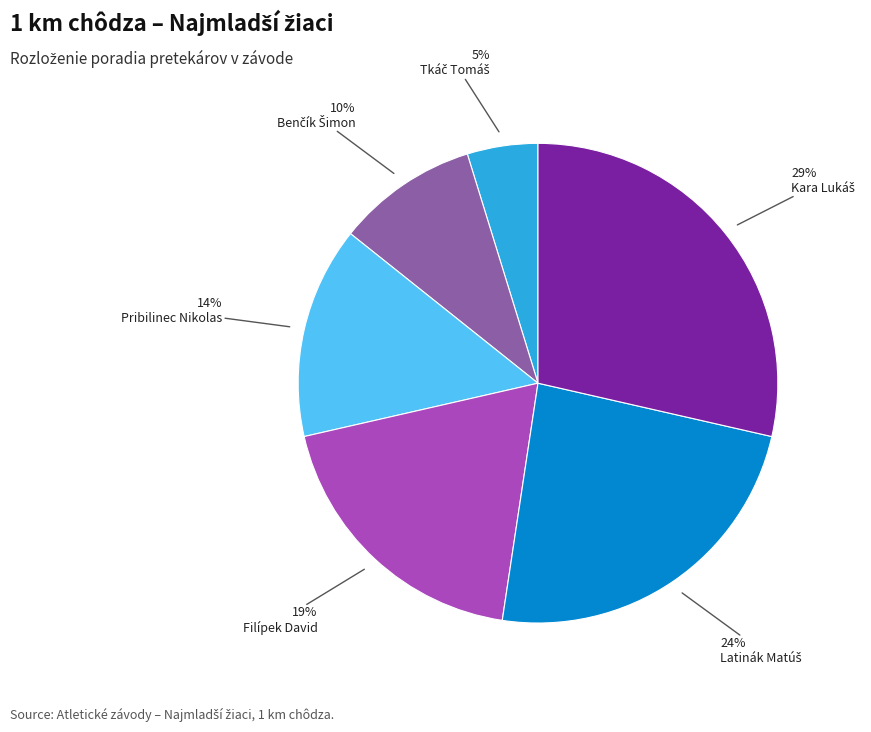

Does any single category account for the majority?

No